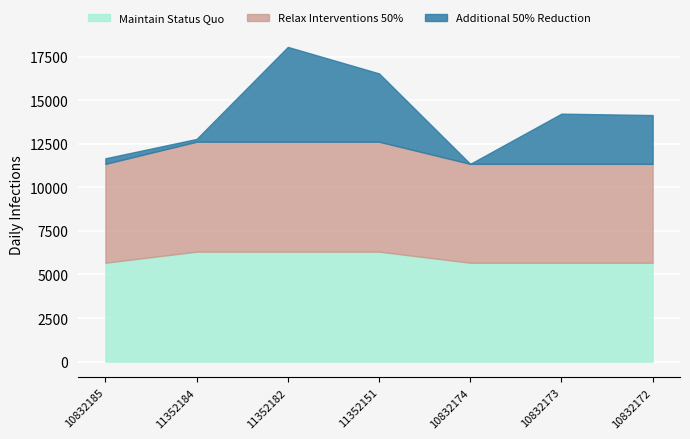

What are all the series names shown in the legend?

Maintain Status Quo, Relax Interventions 50%, Additional 50% Reduction